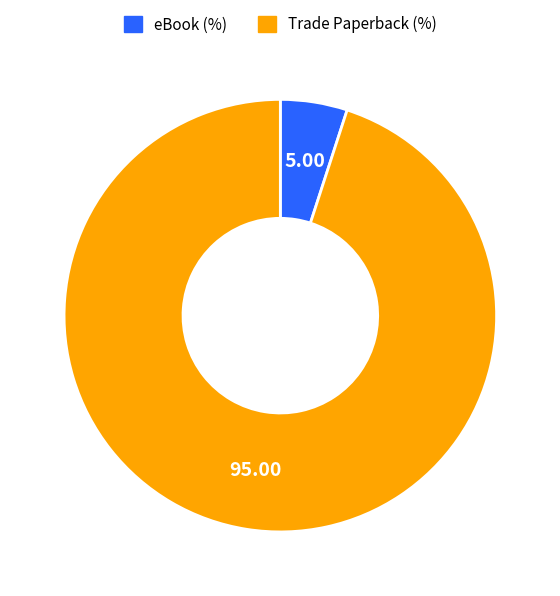

Is eBook the majority of the pie?

No